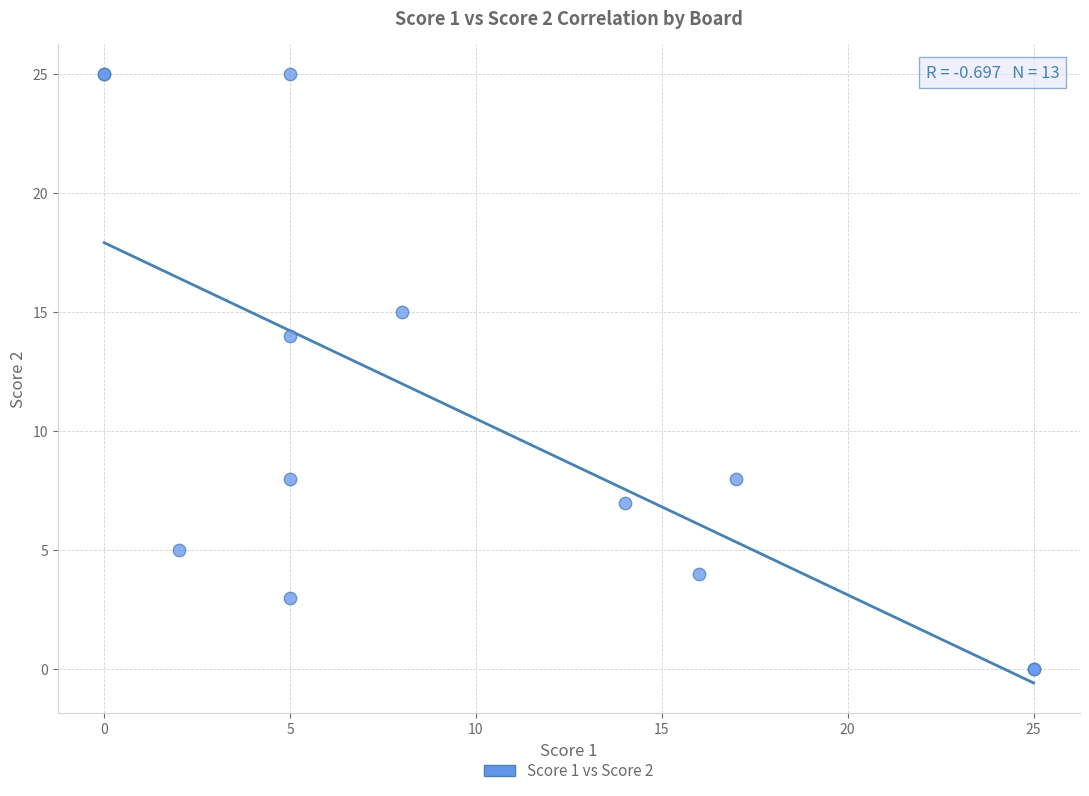

What Y value in the scatter plot is closest to 12?

14